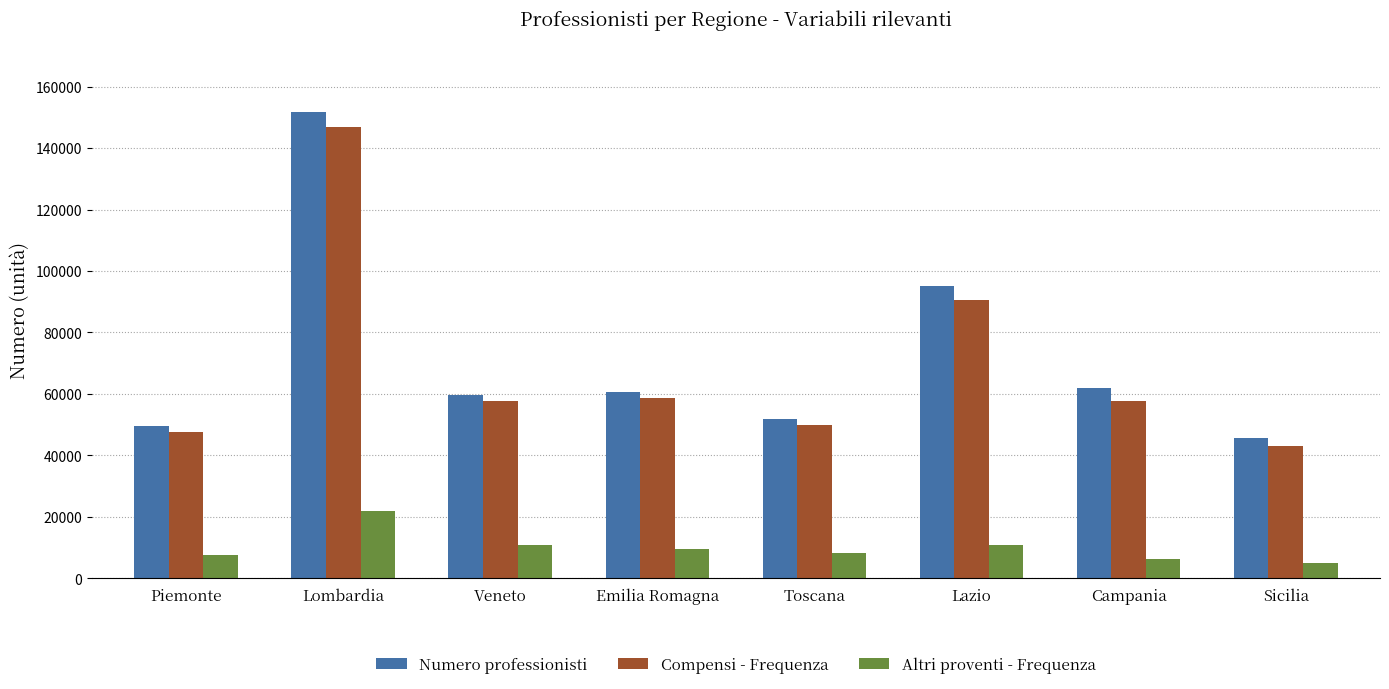

Is it true that Numero professionisti equals 51967 at Toscana?

True